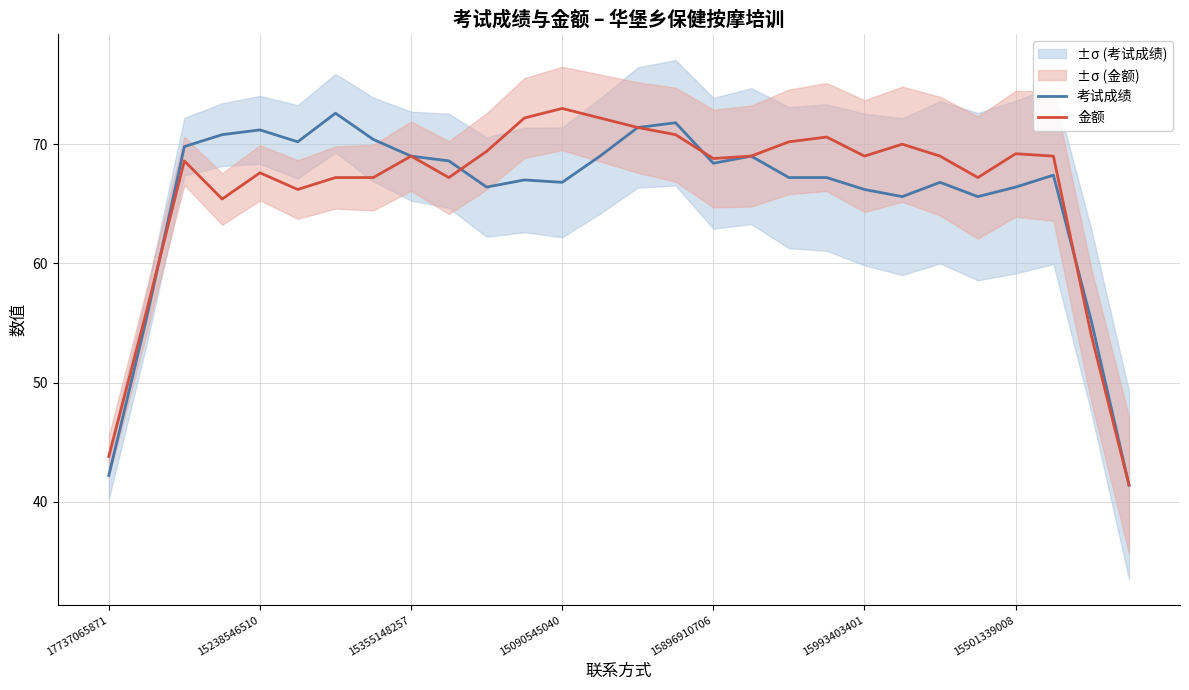

In 金额, how many points are higher than both neighbors (excluding endpoints)?

7